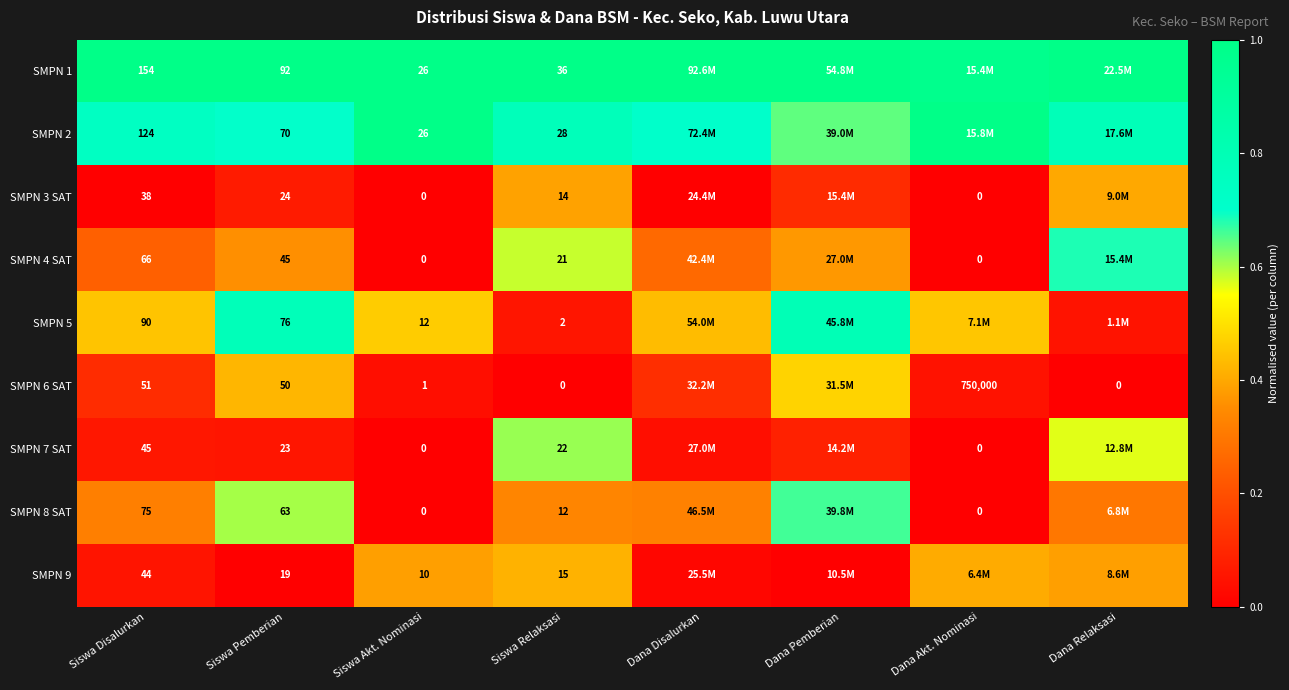

At Dana Relaksasi, list the series in order from smallest to largest.

SMPN 6 SAT, SMPN 5, SMPN 8 SAT, SMPN 9, SMPN 3 SAT, SMPN 7 SAT, SMPN 4 SAT, SMPN 2, SMPN 1